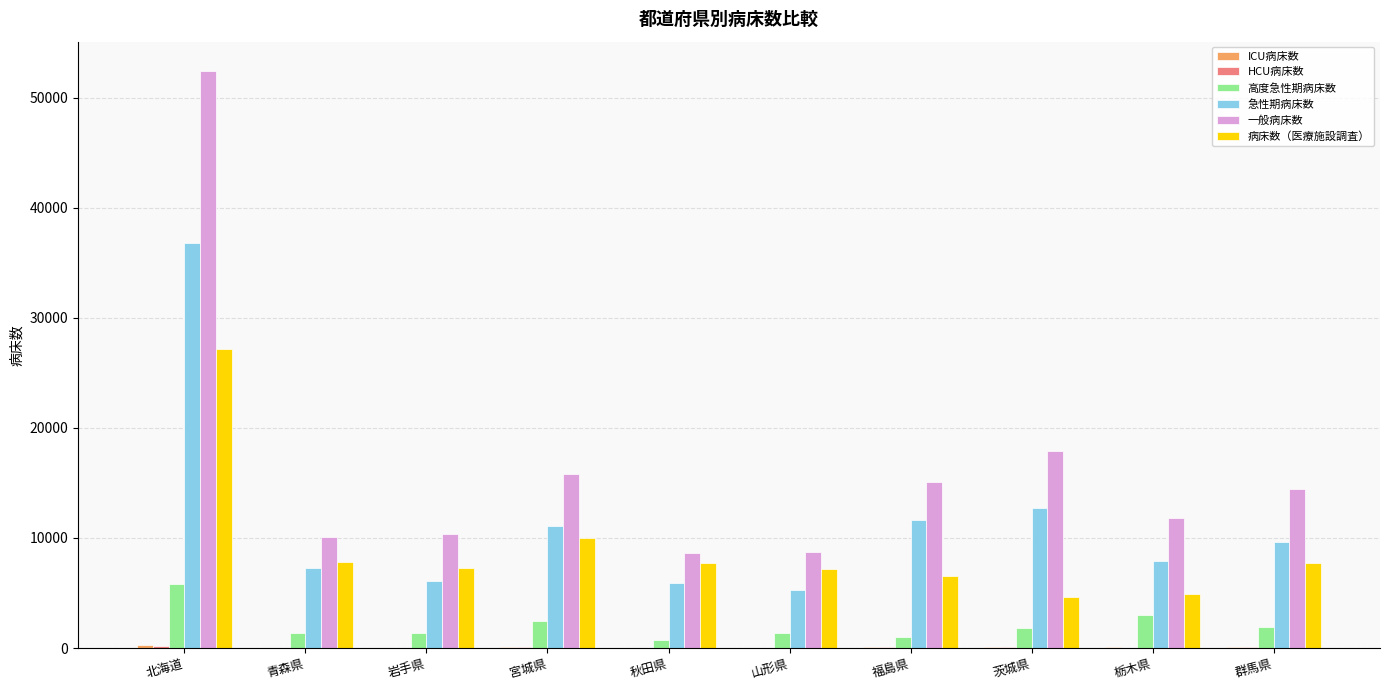

True or false: 病床数（医療施設調査） has a value of 7171 at 山形県.

True